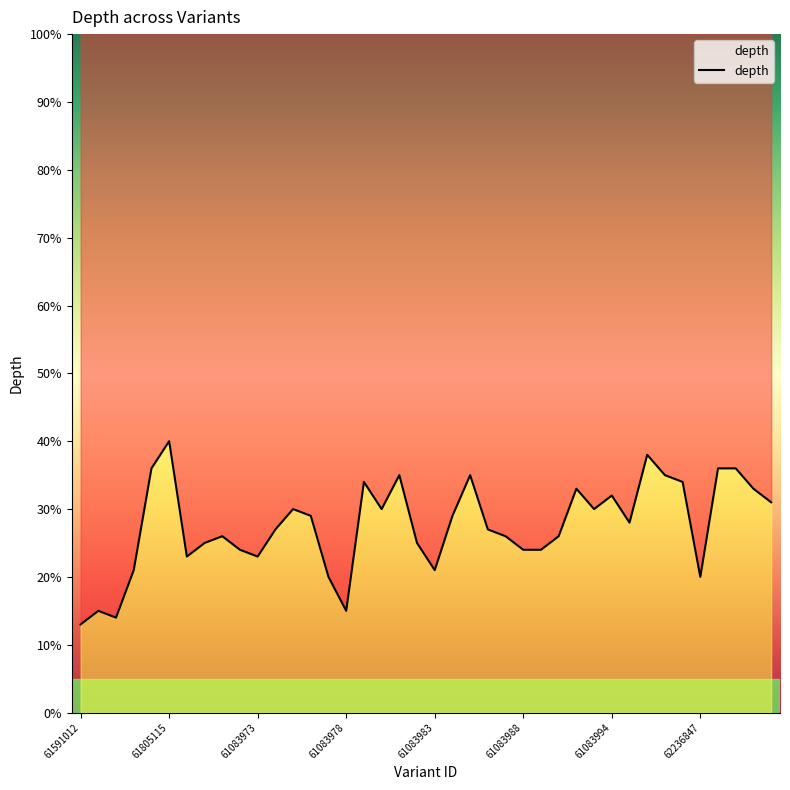

Which has a higher value, 61083996 or 61083978?

61083996